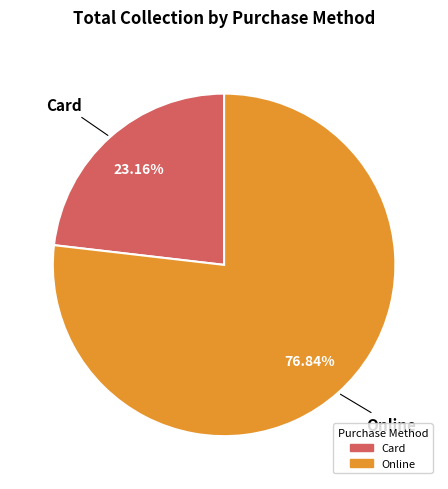

Is there any slice that represents more than half of the pie?

Yes